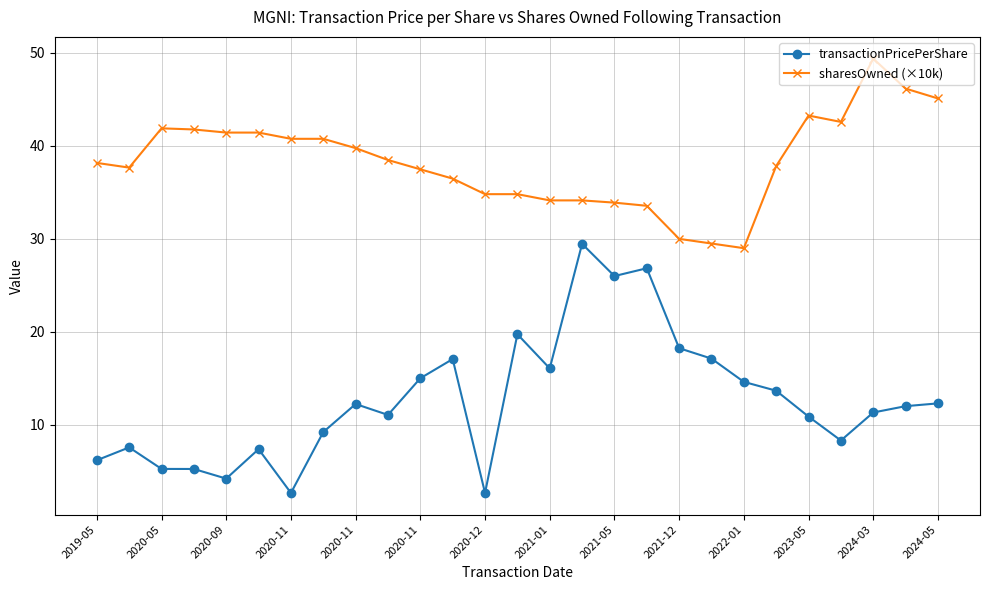

Which series has the largest total across all categories?

sharesOwned (×10k)